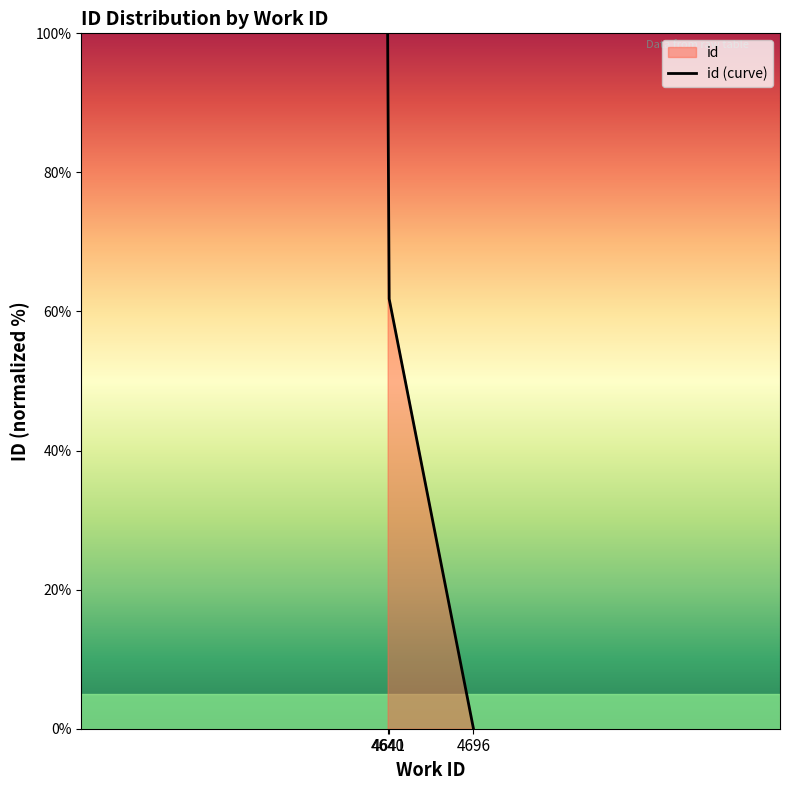

Between 4696 and 4641, which is larger?

4641